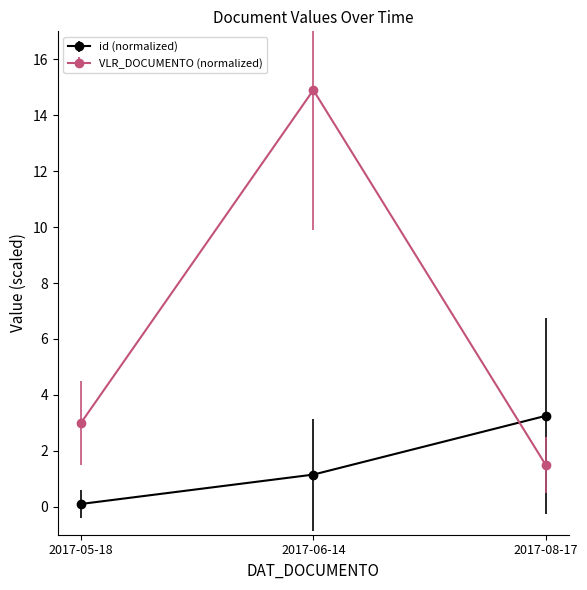

List the series in order of their overall mean, lowest first.

id (normalized), VLR_DOCUMENTO (normalized)